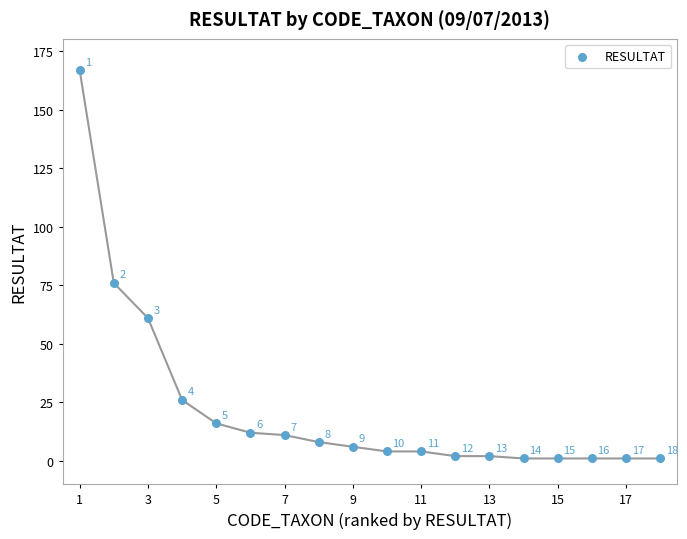

What Y value in the scatter plot is closest to 84?

76